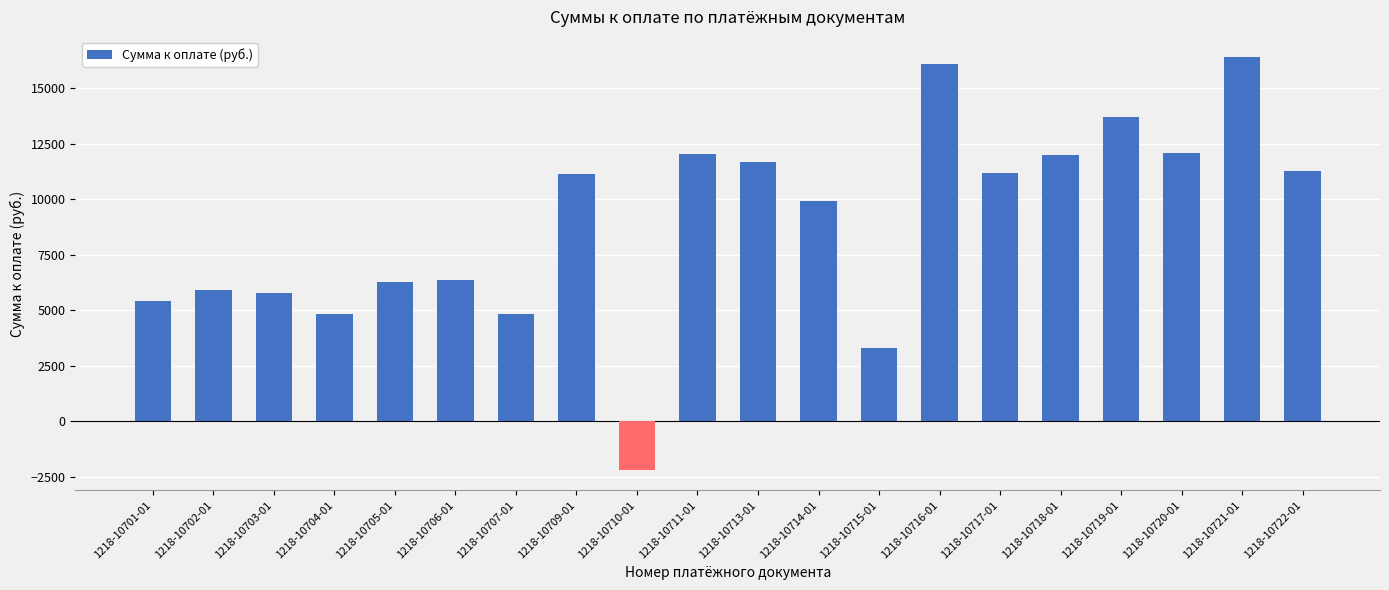

Between 1218-10706-01 and 1218-10703-01, which is larger?

1218-10706-01